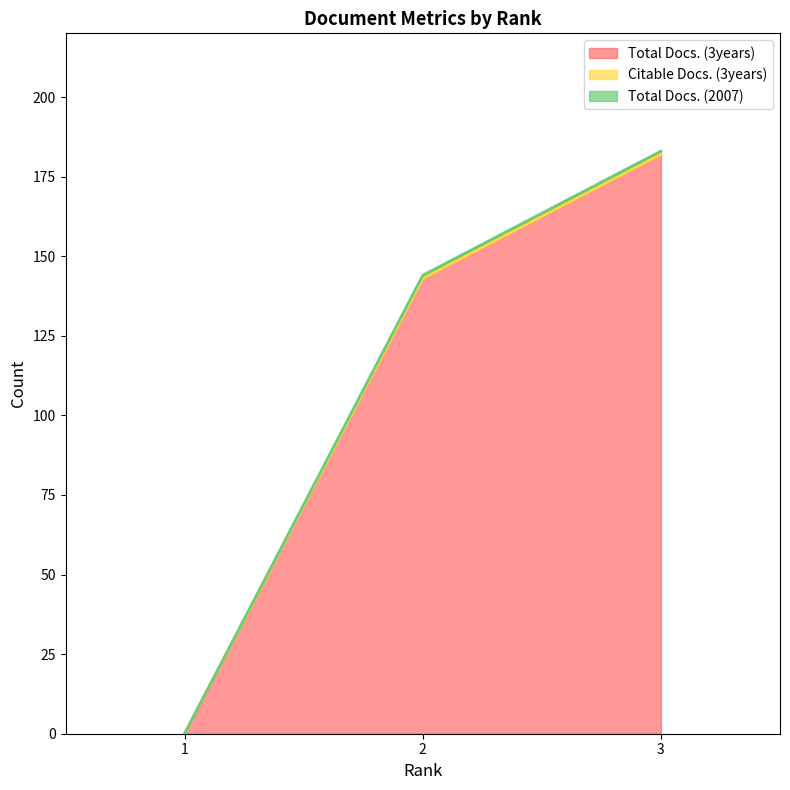

How many series are shown in this chart?

3